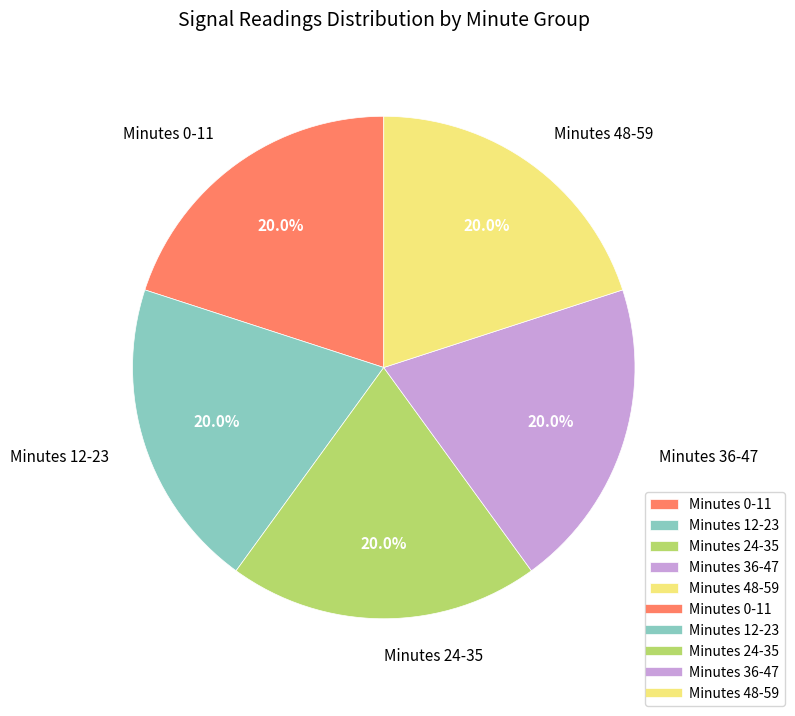

Does Minutes 48-59 account for over 50% of the chart?

No